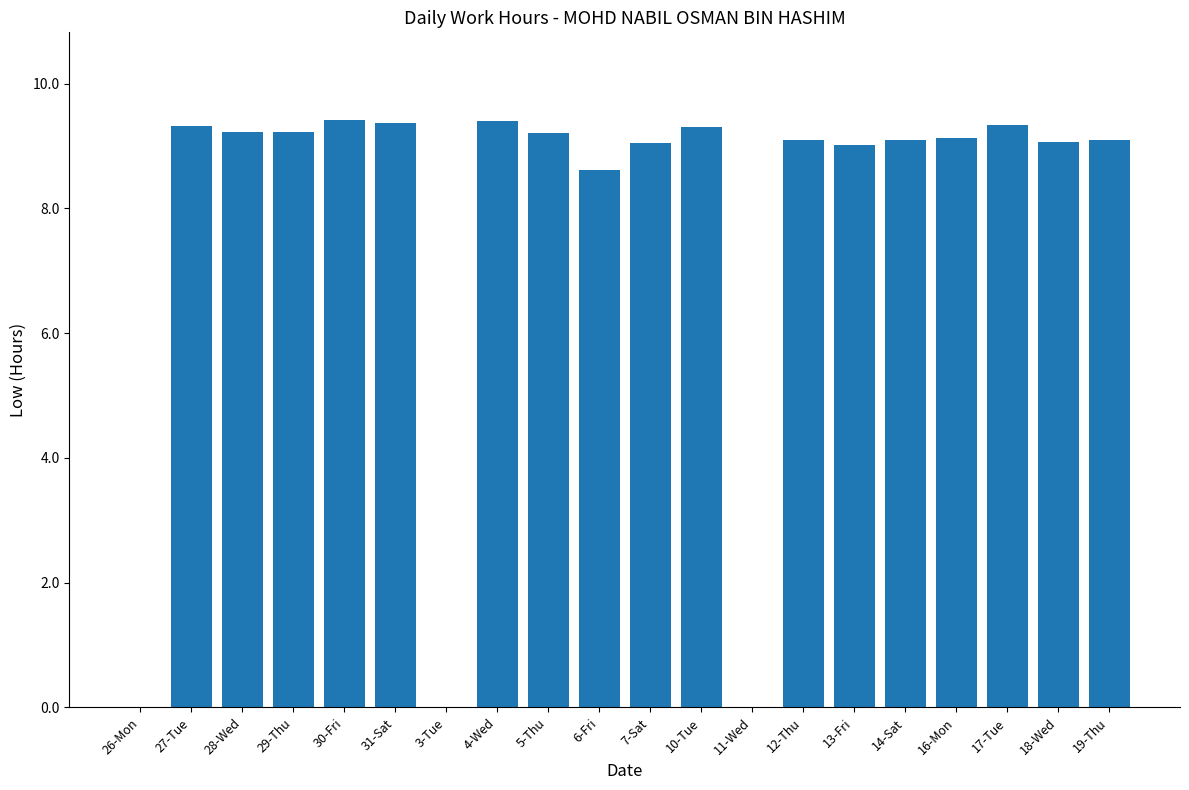

Is it true that the value at 11-Wed is 0.0?

True